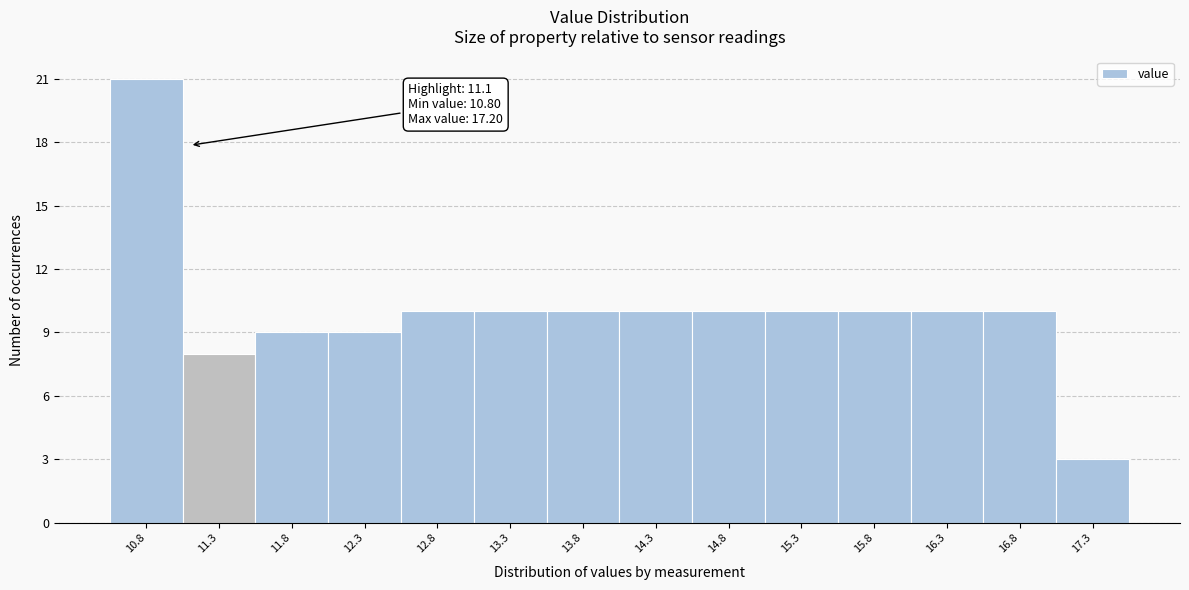

Which range on the x-axis has the tallest bar?

10.55 to 11.05